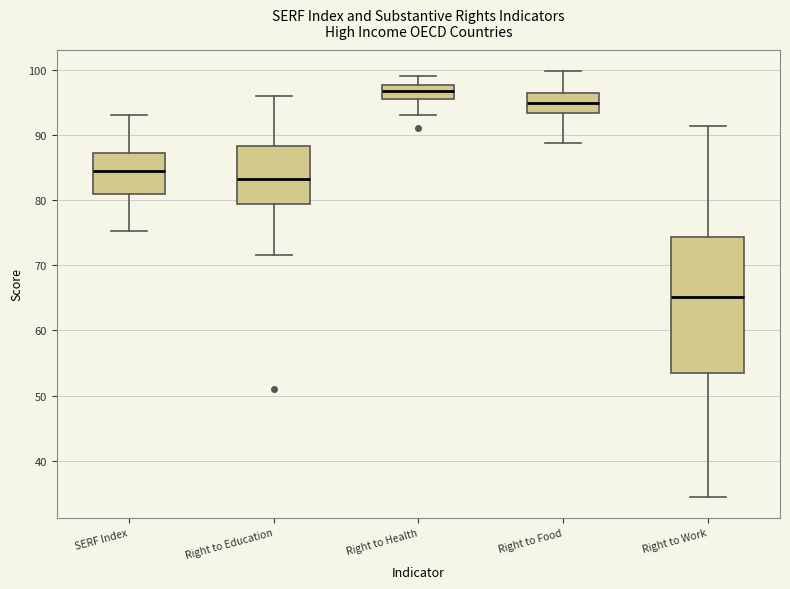

Where is the upper edge of the box for Right to Food on the y-axis? The values are not printed on the chart, so give them approximately, as read against the axis.

96